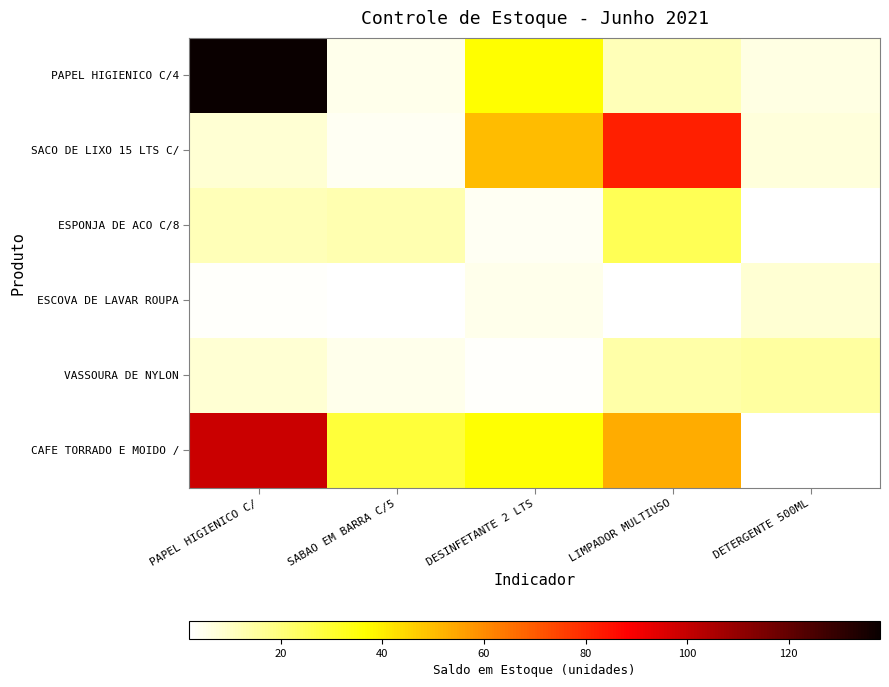

Which series has the widest spread of values?

PAPEL HIGIENICO C/4